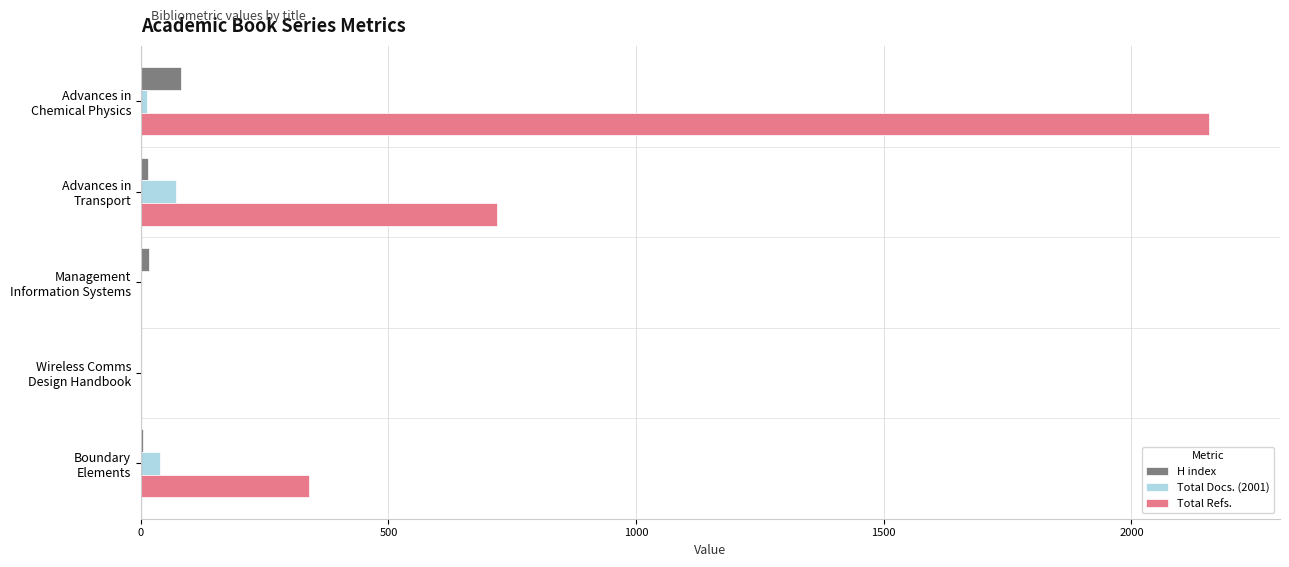

Which series has the largest total across all categories?

Total Refs.